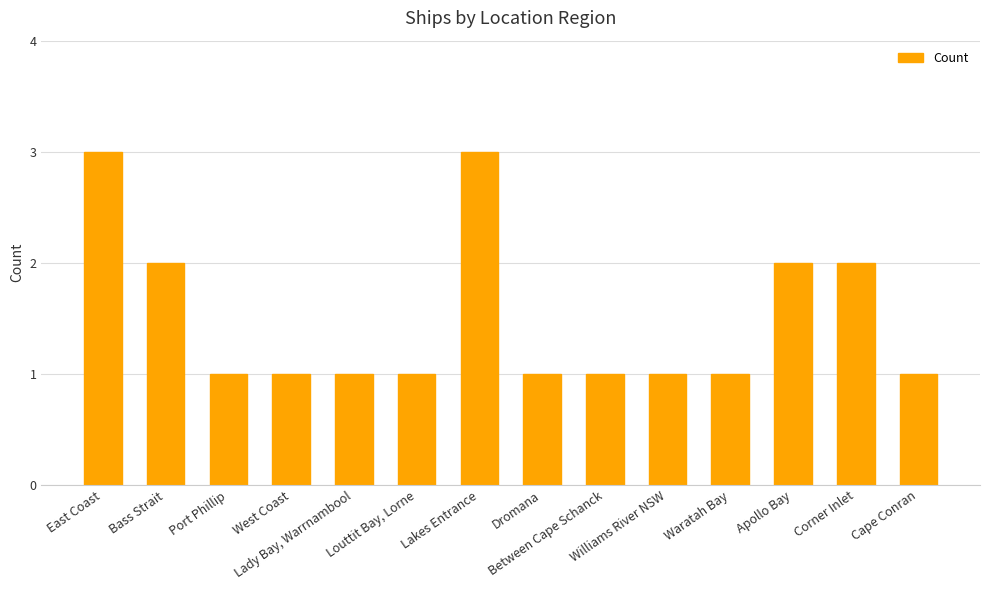

What is the greatest value displayed?

3